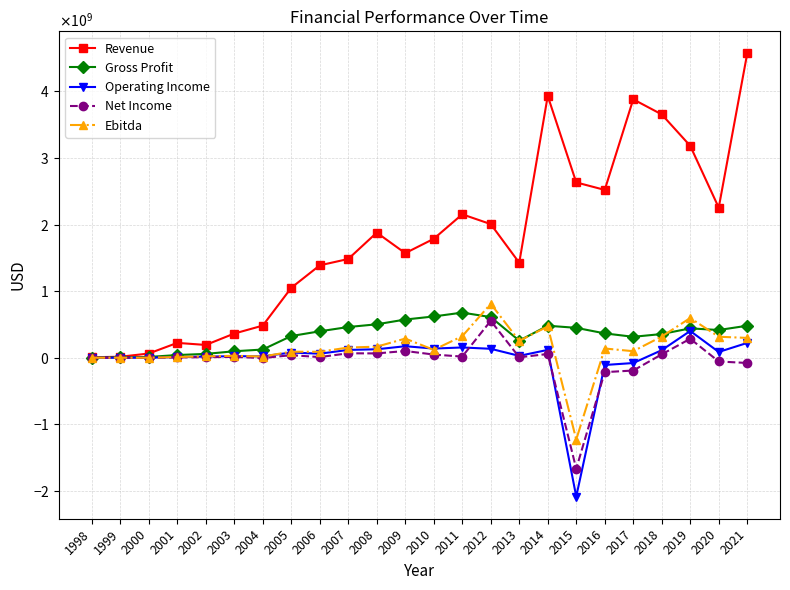

What is the difference between the maximum and second lowest values in the Operating Income series?

510900000